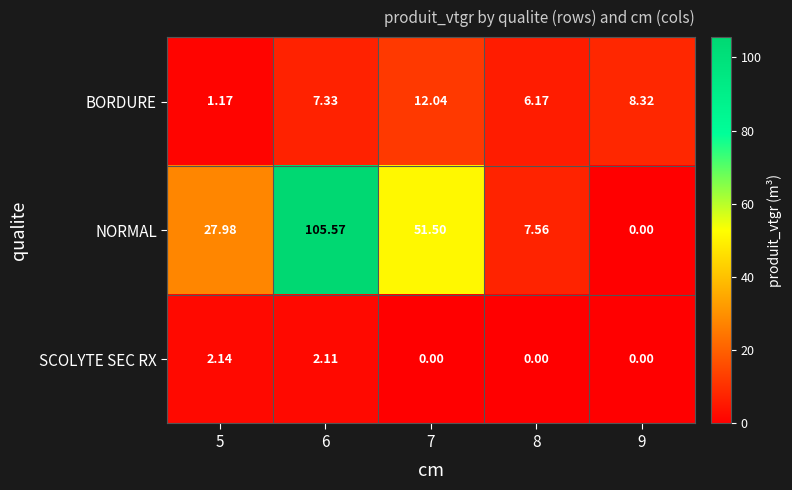

Which series changed the most between 7 and 9?

NORMAL